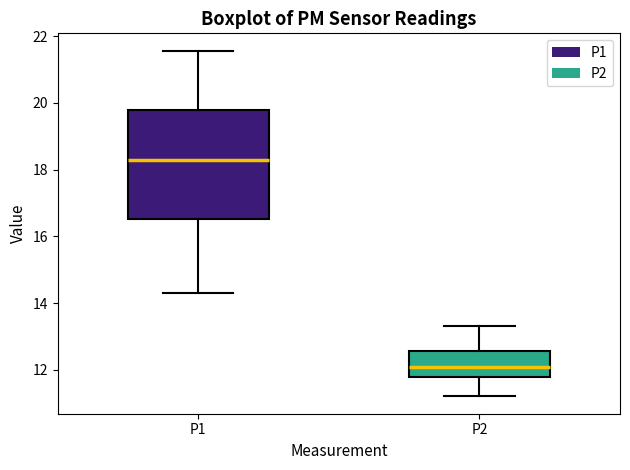

Where is the lower edge of the box for P2 on the y-axis? The values are not printed on the chart, so give them approximately, as read against the axis.

11.8